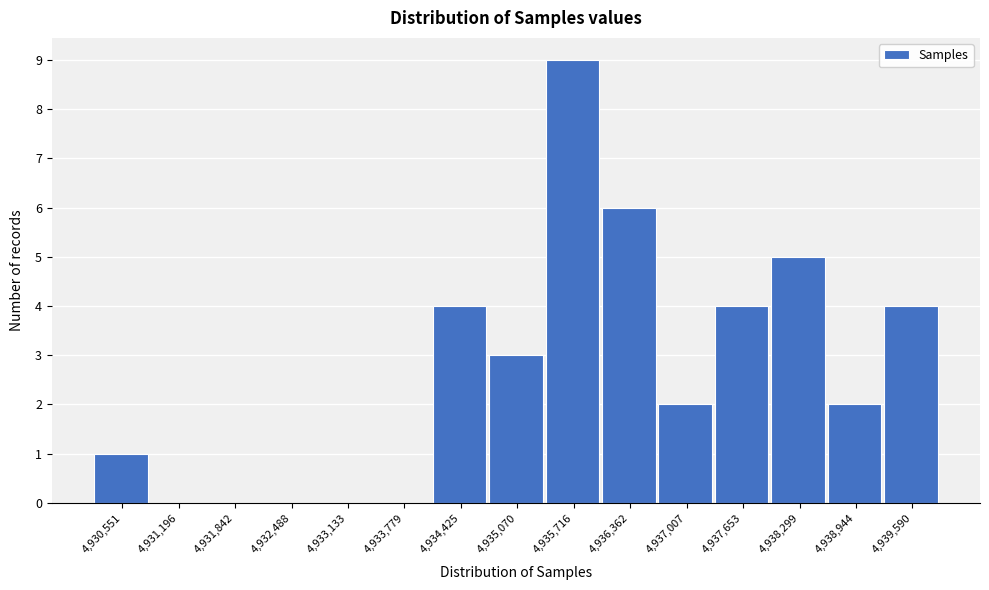

Reading left to right, what are all the values shown in this chart?

4,930,551=1	4,931,196=0	4,931,842=0	4,932,488=0	4,933,133=0	4,933,779=0	4,934,425=4	4,935,070=3	4,935,716=9	4,936,362=6	4,937,007=2	4,937,653=4	4,938,299=5	4,938,944=2	4,939,590=4